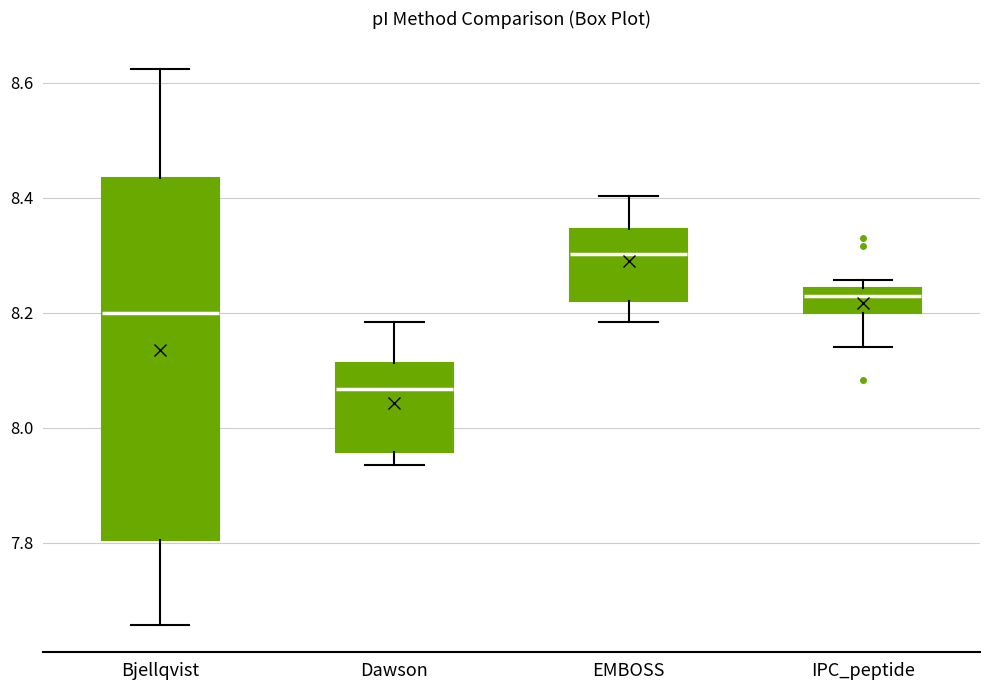

Reading left to right, read every box against the y-axis: the position of its median line, the range the box covers, and the ends of its whiskers. The values are not printed on the chart, so give them approximately, as read against the axis.

Bjellqvist: median 8.20, box 7.80 to 8.44, whiskers 7.66 to 8.62
Dawson: median 8.06, box 7.96 to 8.12, whiskers 7.94 to 8.18
EMBOSS: median 8.30, box 8.22 to 8.34, whiskers 8.18 to 8.40
IPC_peptide: median 8.22, box 8.20 to 8.24, whiskers 8.14 to 8.26